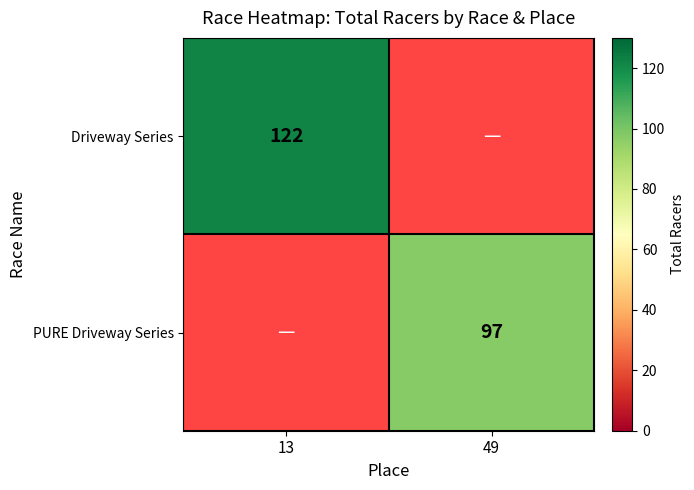

True or false: PURE Driveway Series has a value of 51 at 49.

False